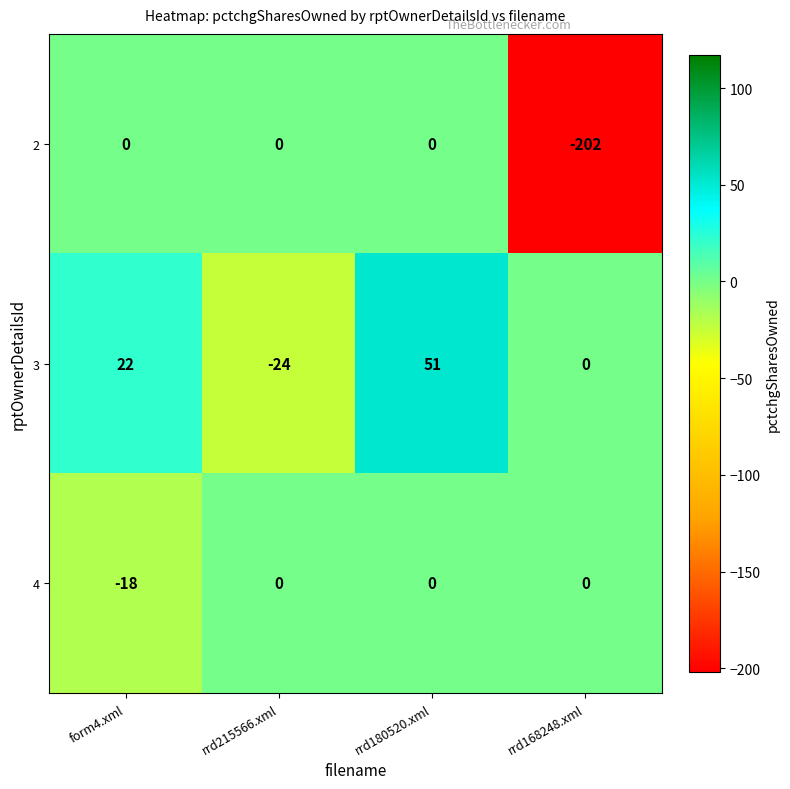

Is it true that 3 equals -41 at rrd215566.xml?

False